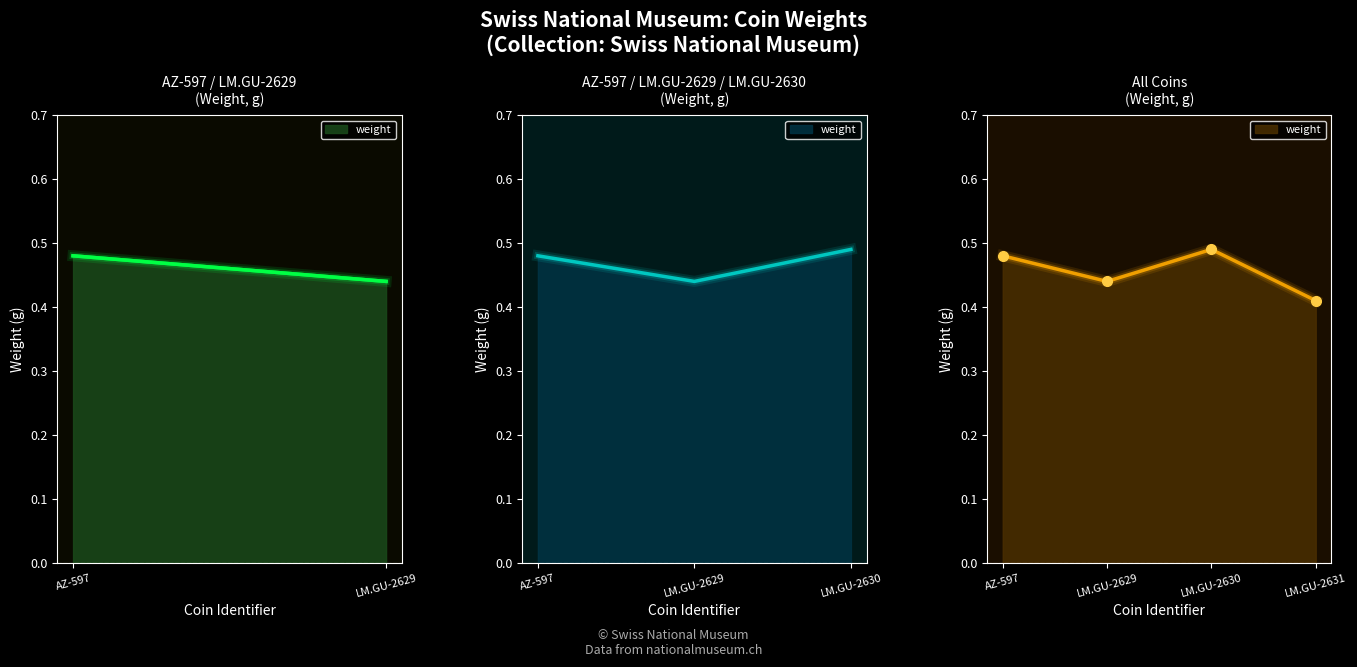

How many points are higher than both their immediate neighbors (excluding endpoints)?

1